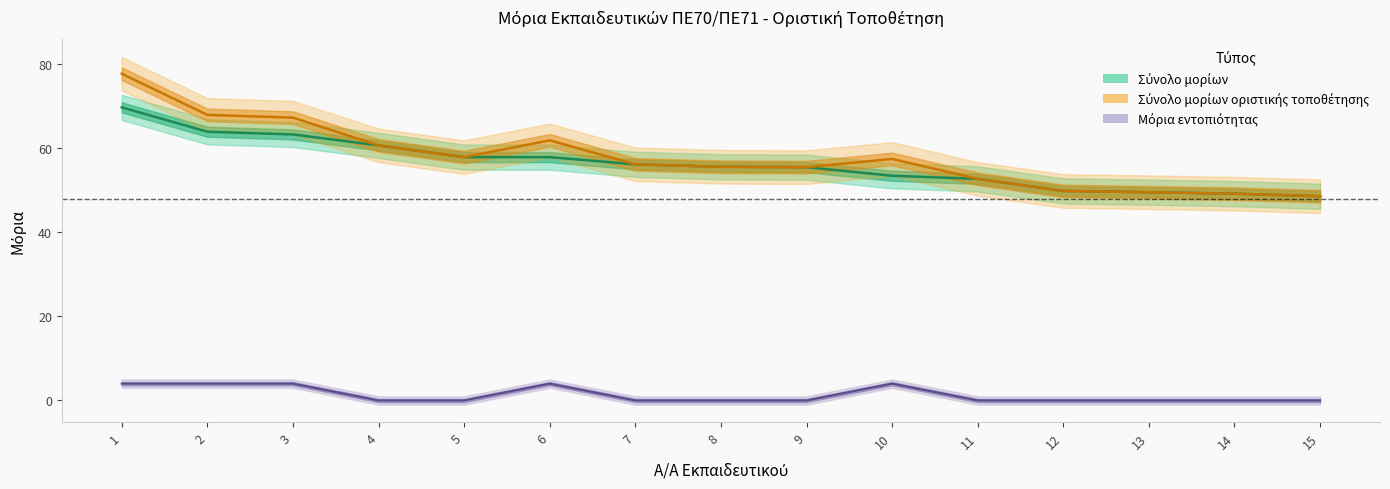

What is the value of the Σύνολο μορίων οριστικής τοποθέτησης point at the 14th from the left?

49.2